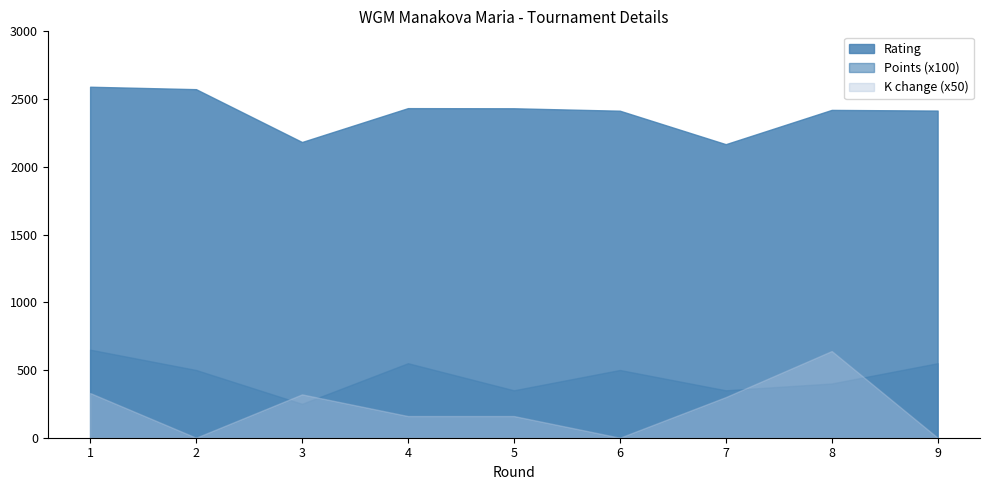

At how many categories does at least one series exceed 1622?

9